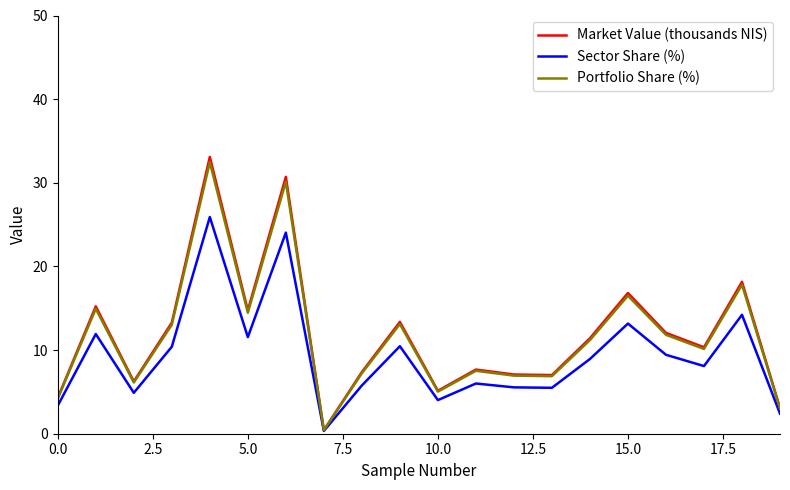

Does the chart display data point markers on the line(s)?

No